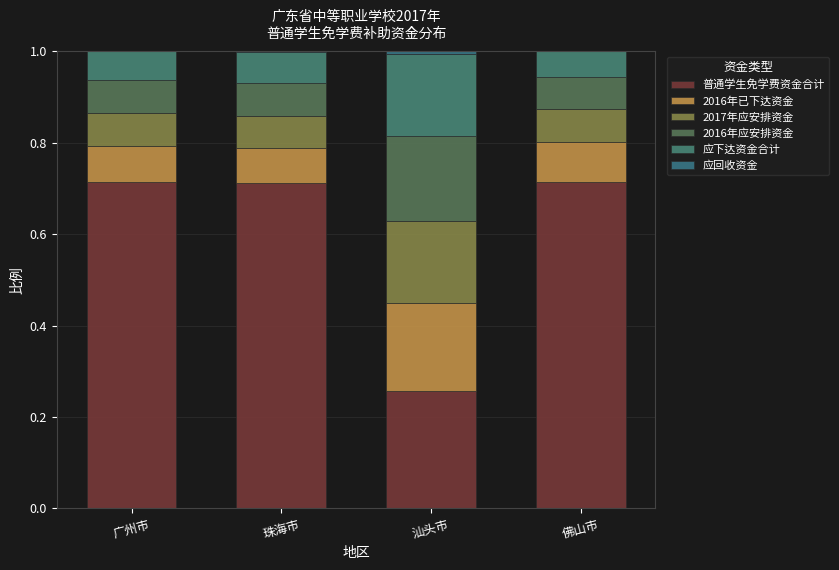

Where is 应下达资金合计 nearest to the value 0?

佛山市